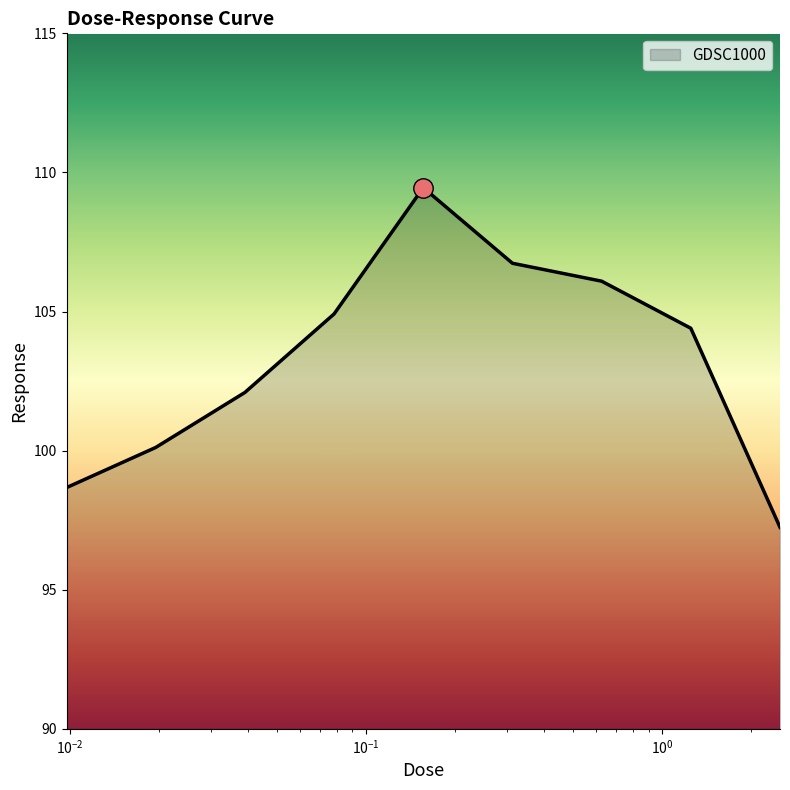

What is the minimum value shown in the chart?

97.2